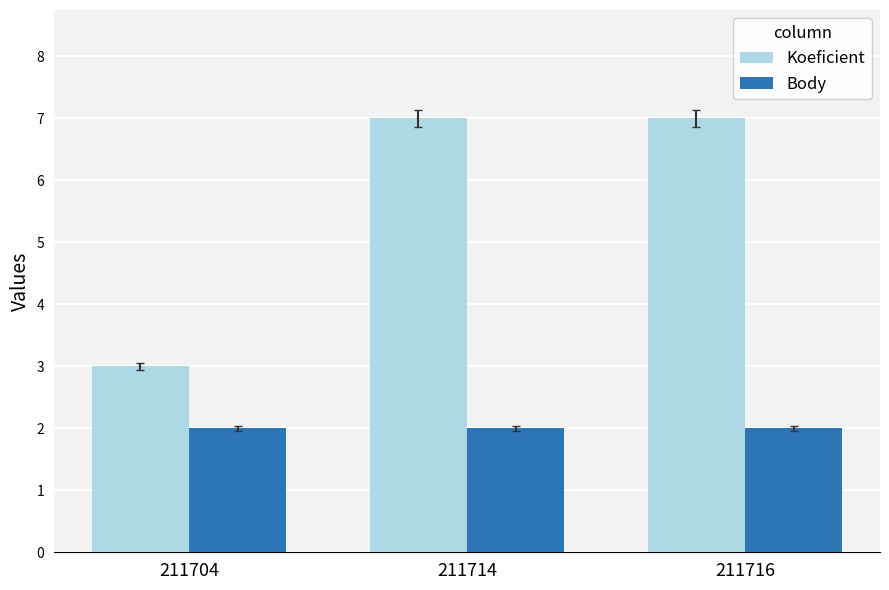

What is the minimum value shown in the chart?

2